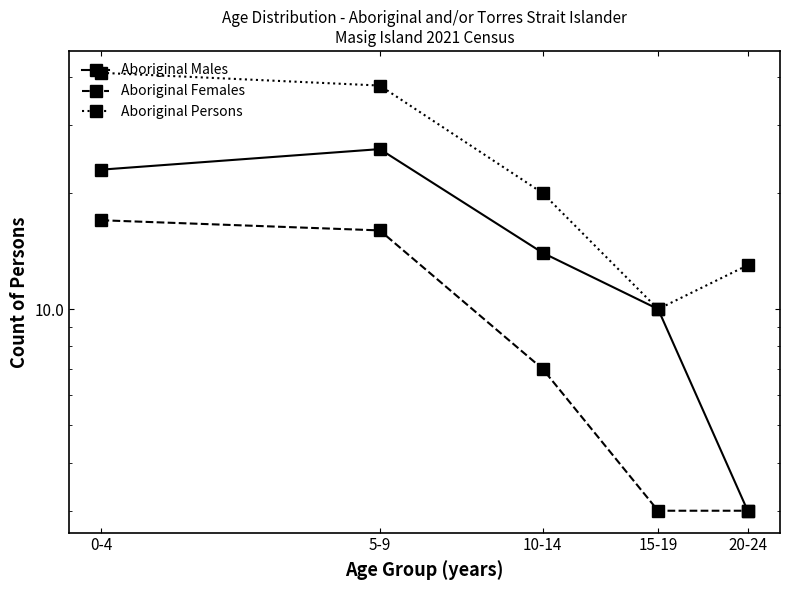

What is the maximum value for Aboriginal Females?

17